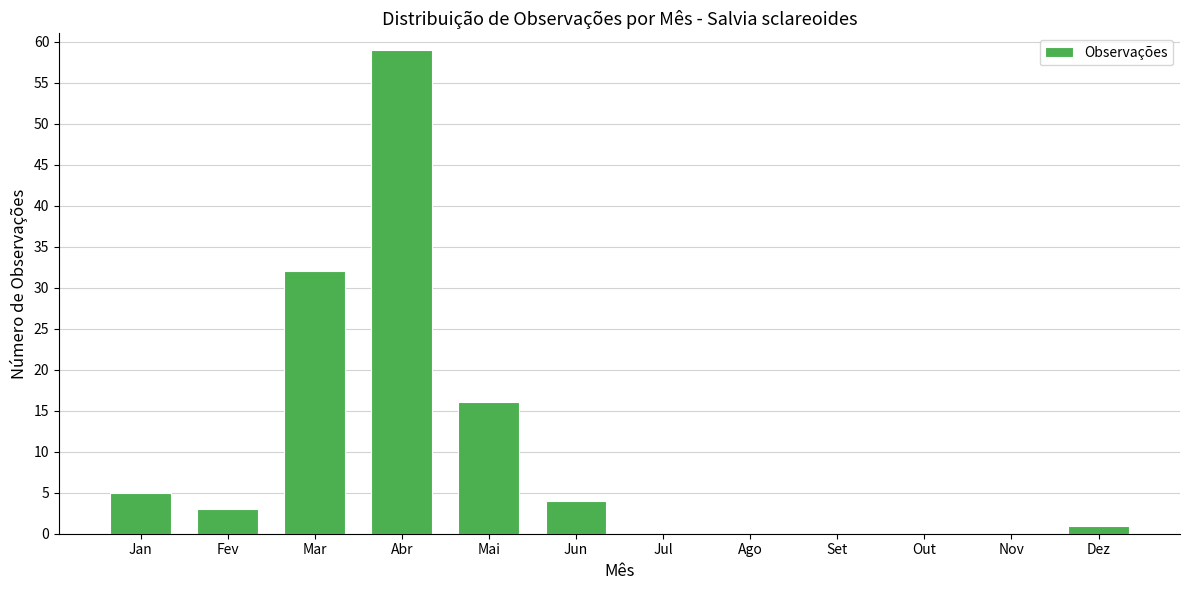

Reading right to left, list all the values displayed in this chart.

Dez=1	Nov=0	Out=0	Set=0	Ago=0	Jul=0	Jun=4	Mai=16	Abr=59	Mar=32	Fev=3	Jan=5